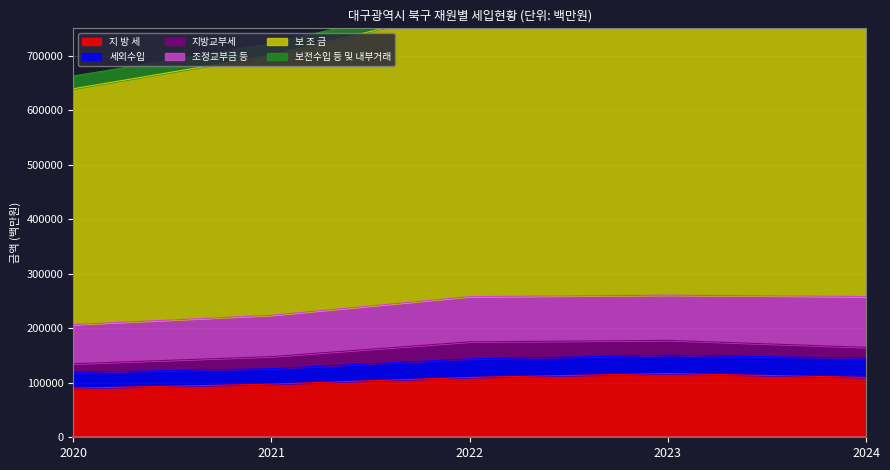

Read the 지방교부세 value at 2020, to the nearest 100.

15900